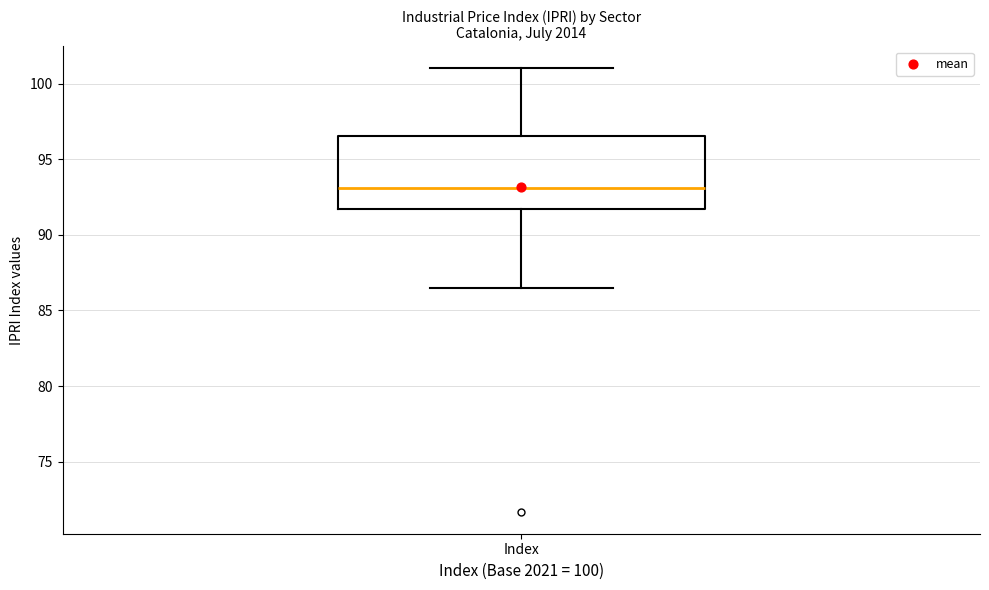

Where is the upper edge of the box for Index on the y-axis? The values are not printed on the chart, so give them approximately, as read against the axis.

96.5